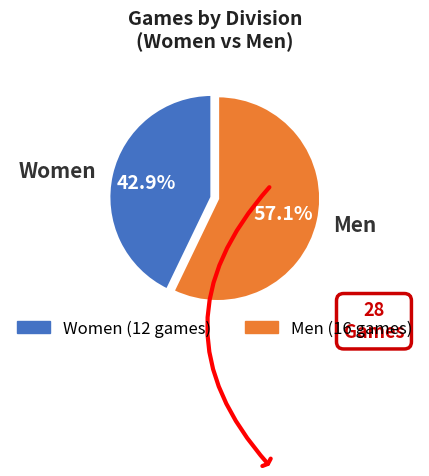

What percentage is the Men slice, to the nearest percent?

57%